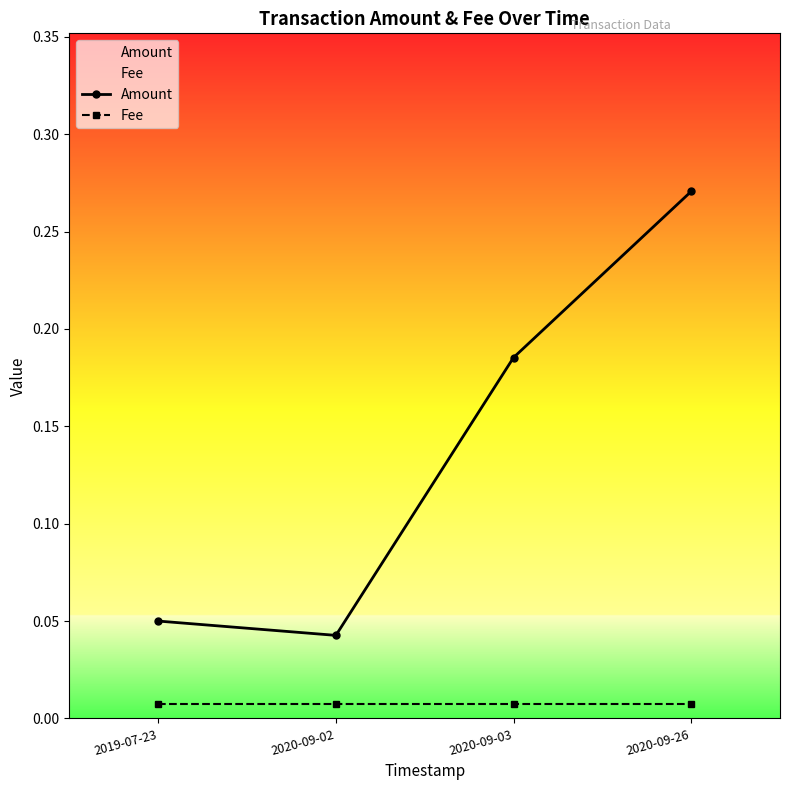

Is the value of Fee at 2020-09-03 greater than the value of Amount at 2020-09-03?

No